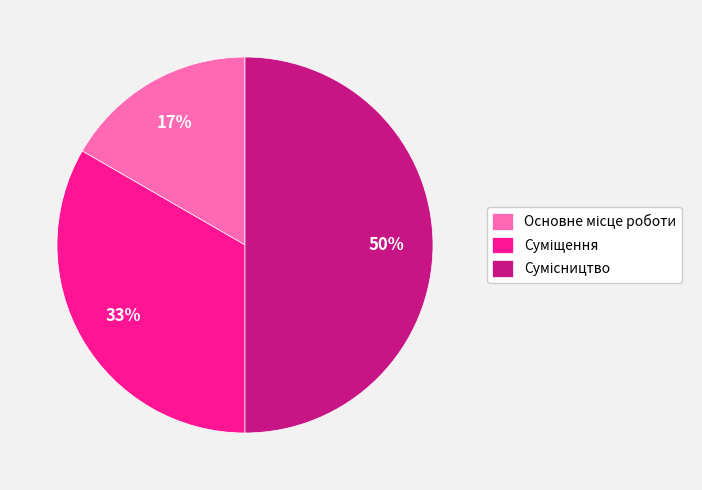

To the nearest percent, what is the average slice percentage?

33%